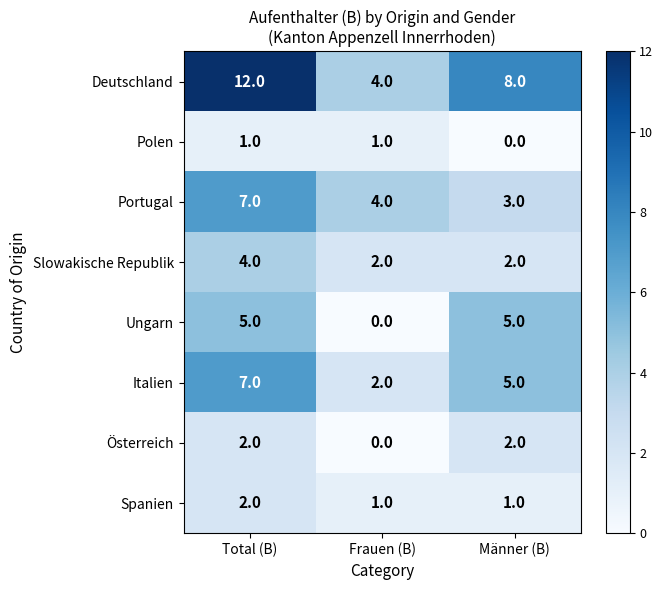

What is the spread (max minus min) of values at Frauen (B)?

4